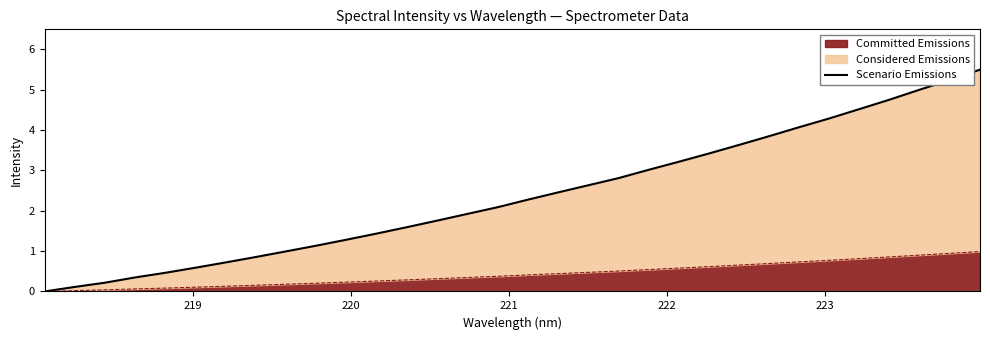

Reading left to right, list all the values displayed in this chart.

0.0	0.1	0.2	0.3	0.5	0.6	0.7	0.9	1.0	1.1	1.3	1.4	1.6	1.8	1.9	2.1	2.3	2.5	2.6	2.8	3.0	3.2	3.4	3.6	3.8	4.1	4.3	4.5	4.8	5.0	5.2	5.5